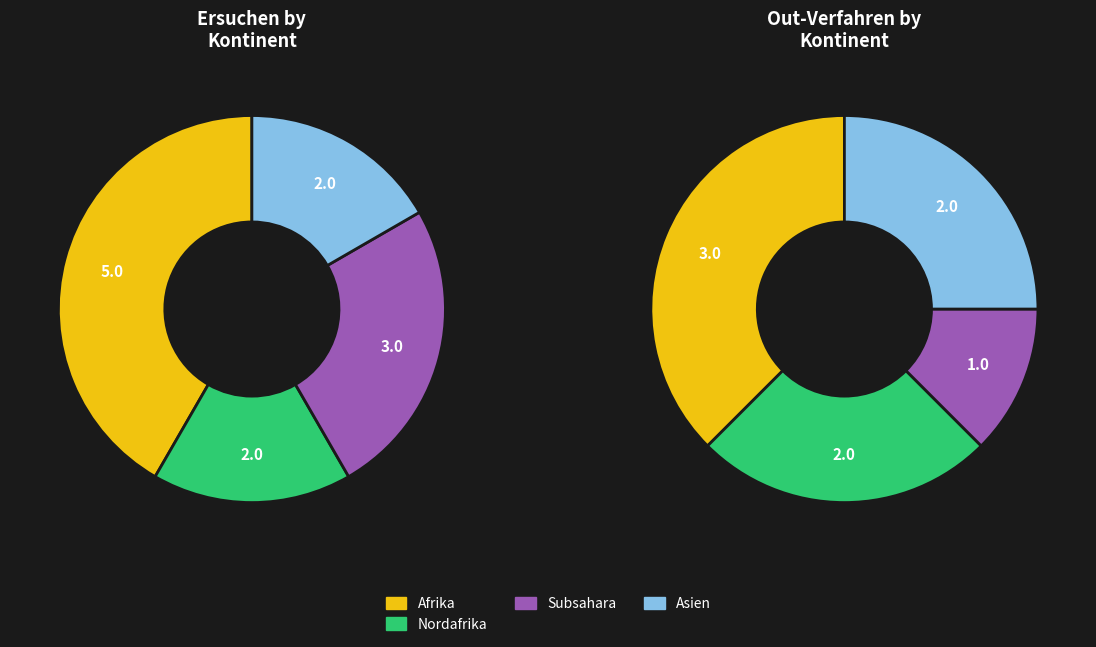

Between 5 and 3, which is larger?

5